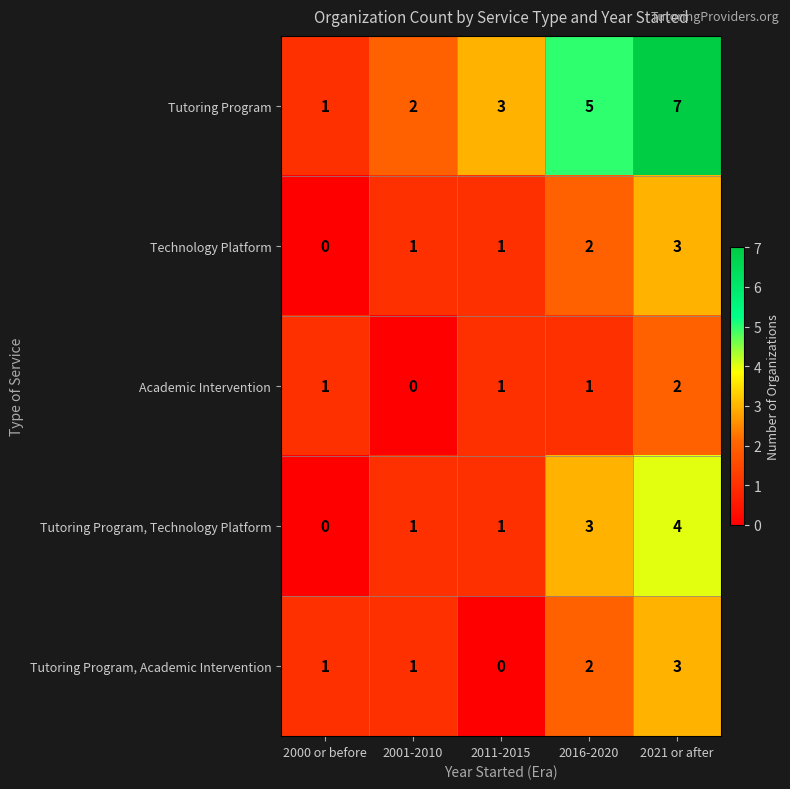

The value of Tutoring Program at 2001-2010 is 2. True or false?

True